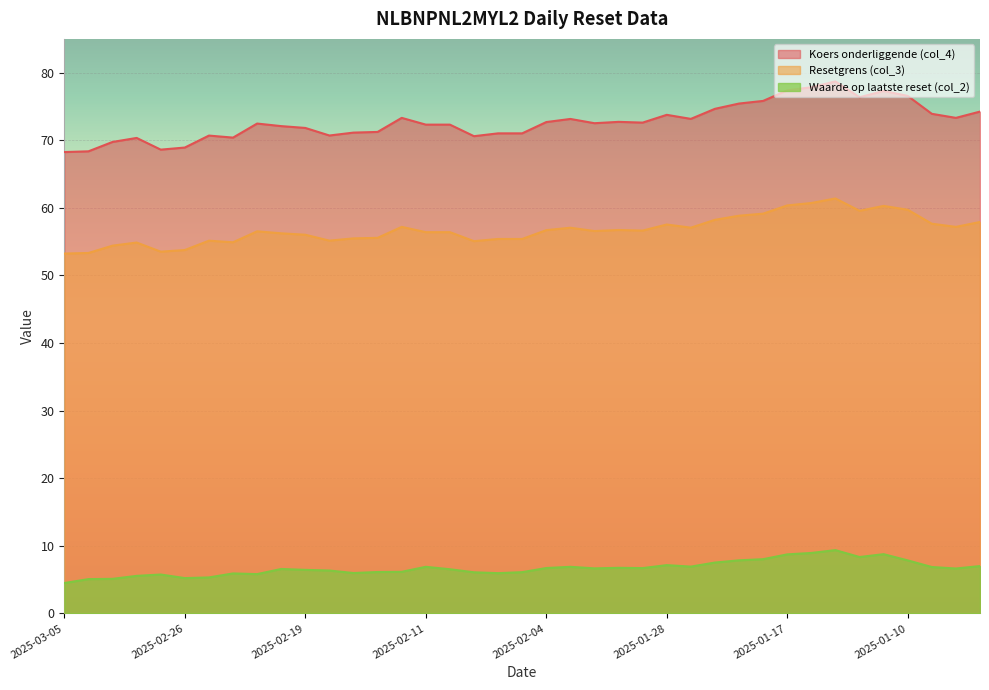

Which series has the largest total across all categories?

Koers onderliggende (col_4)